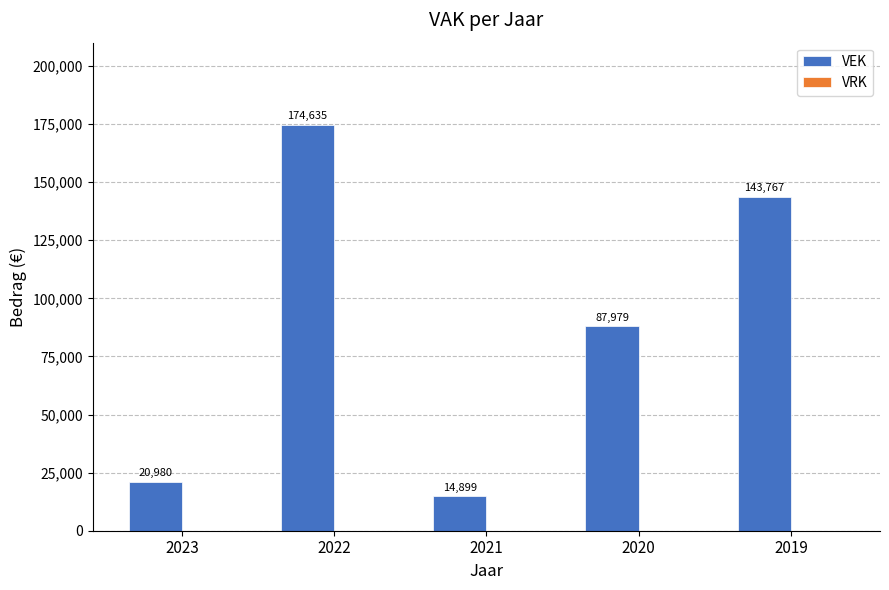

List the labels in order of value, largest first.

2022, 2019, 2020, 2023, 2021